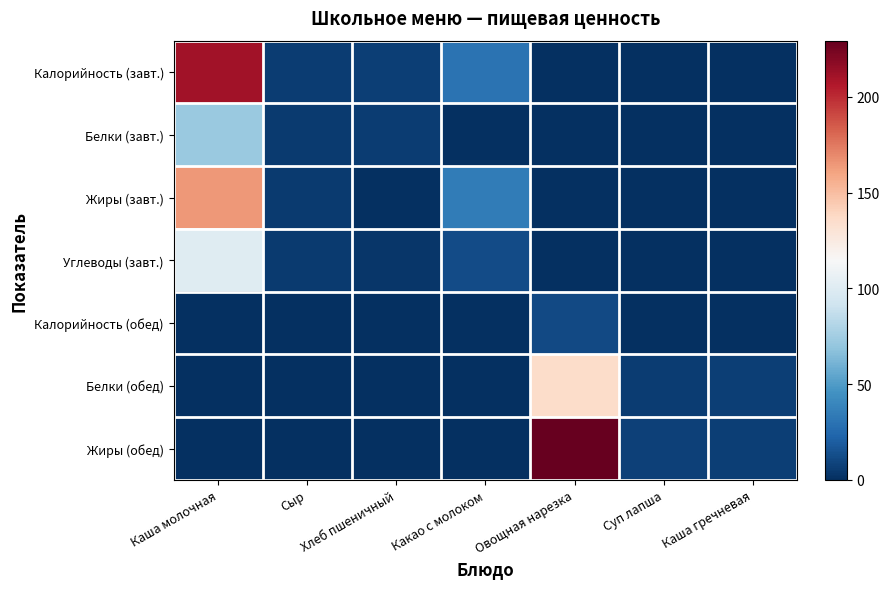

Reading right to left, list all the values displayed in this chart.

Калорийность (завт.): Каша гречневая=0.0	Суп лапша=0.0	Овощная нарезка=0.0	Какао с молоком=30.0	Хлеб пшеничный=7.0	Сыр=6.2	Каша молочная=211.2
Белки (завт.): Каша гречневая=0.0	Суп лапша=0.0	Овощная нарезка=0.0	Какао с молоком=0.0	Хлеб пшеничный=6.0	Сыр=4.6	Каша молочная=71.7
Жиры (завт.): Каша гречневая=0.0	Суп лапша=0.0	Овощная нарезка=0.0	Какао с молоком=34.4	Хлеб пшеничный=0.6	Сыр=5.0	Каша молочная=164.1
Углеводы (завт.): Каша гречневая=0.0	Суп лапша=0.0	Овощная нарезка=0.0	Какао с молоком=12.5	Хлеб пшеничный=3.5	Сыр=4.7	Каша молочная=100.4
Калорийность (обед): Каша гречневая=0.2	Суп лапша=0.6	Овощная нарезка=11.6	Какао с молоком=0.0	Хлеб пшеничный=0.0	Сыр=0.0	Каша молочная=0.0
Белки (обед): Каша гречневая=7.0	Суп лапша=6.0	Овощная нарезка=135.9	Какао с молоком=0.0	Хлеб пшеничный=0.0	Сыр=0.0	Каша молочная=0.0
Жиры (обед): Каша гречневая=7.0	Суп лапша=8.0	Овощная нарезка=229.4	Какао с молоком=0.0	Хлеб пшеничный=0.0	Сыр=0.0	Каша молочная=0.0